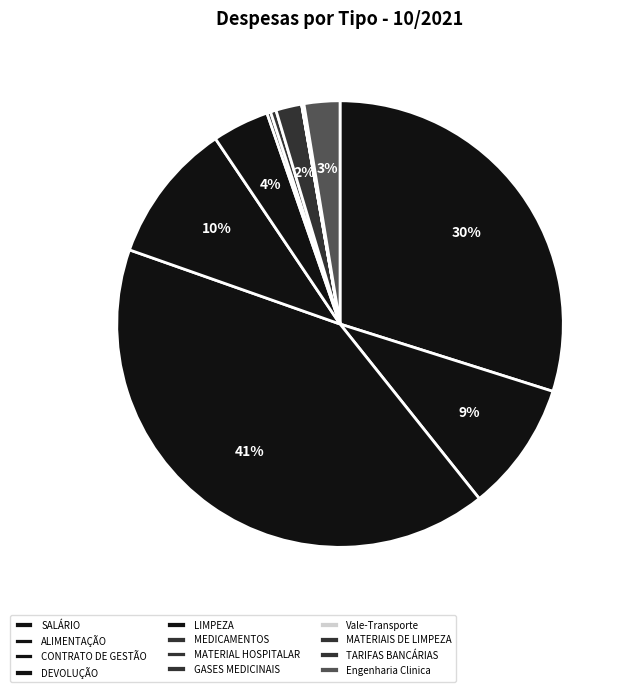

How much of the chart is everything except ALIMENTAÇÃO?

90.6%